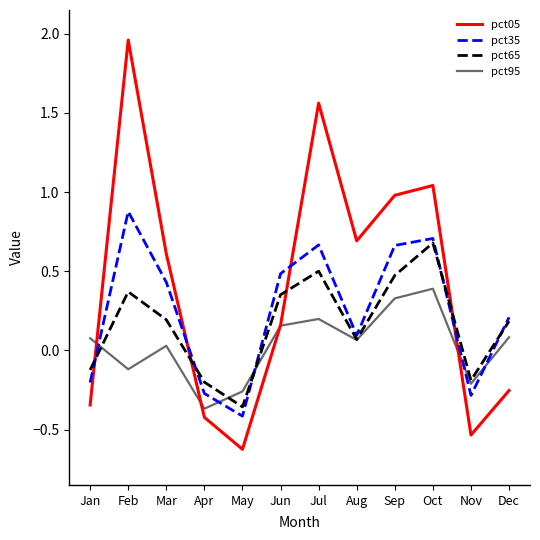

In pct95, how many points are higher than both neighbors (excluding endpoints)?

3